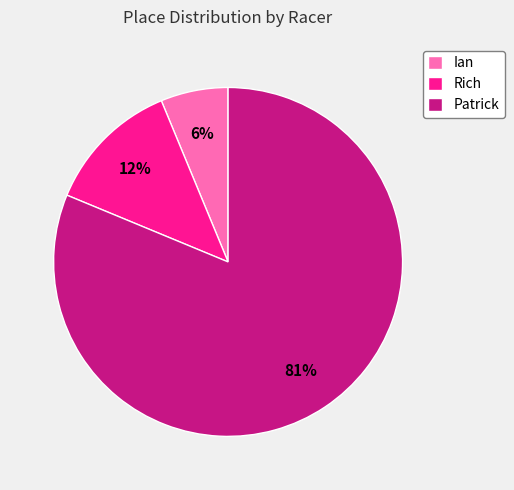

How many slices are in this pie chart?

3